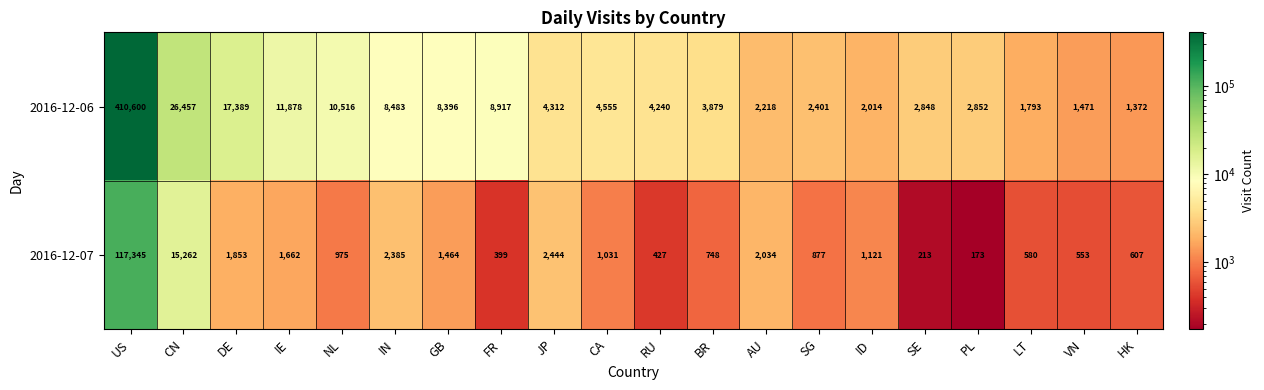

Read the 2016-12-06 value at NL, to the nearest 50.

10500